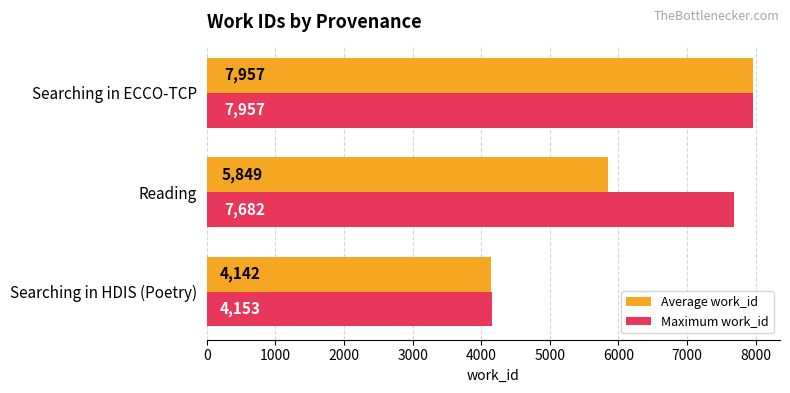

At which category is the sum across all series the highest?

Searching in ECCO-TCP